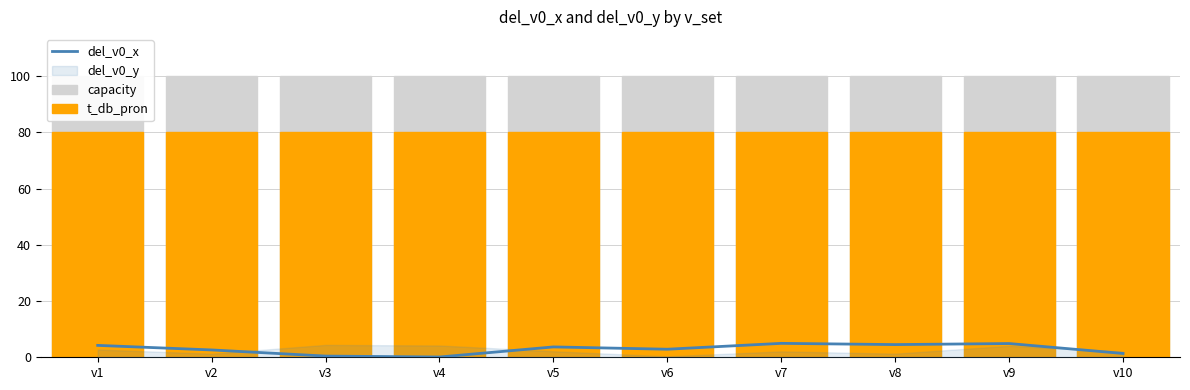

What is the average value of the capacity series?

100.0